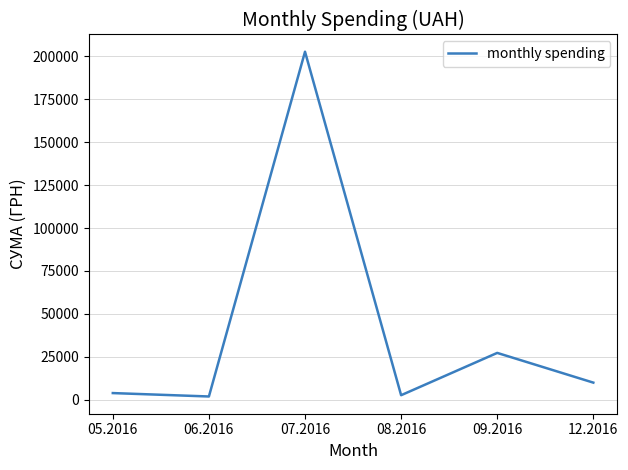

True or false: the data has more than 0 interior local peaks.

True